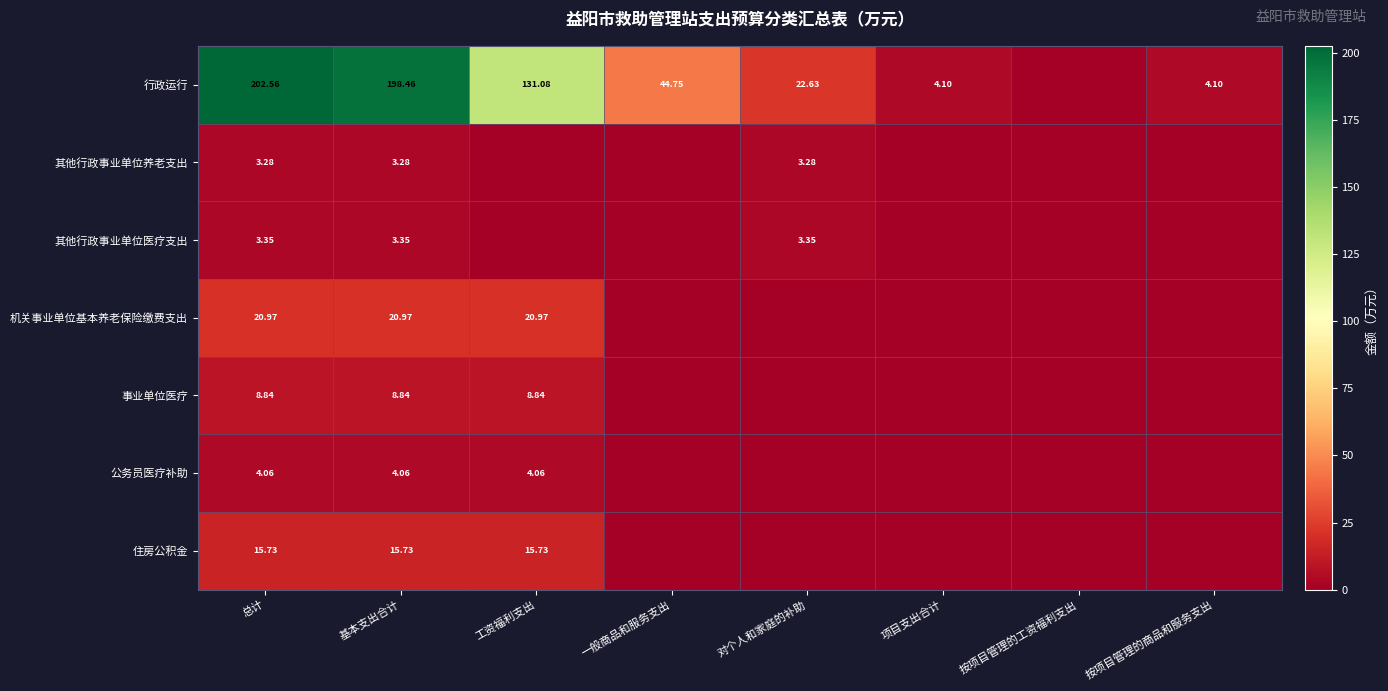

Is the value of 行政运行 at 基本支出合计 greater than the value of 公务员医疗补助 at 总计?

Yes